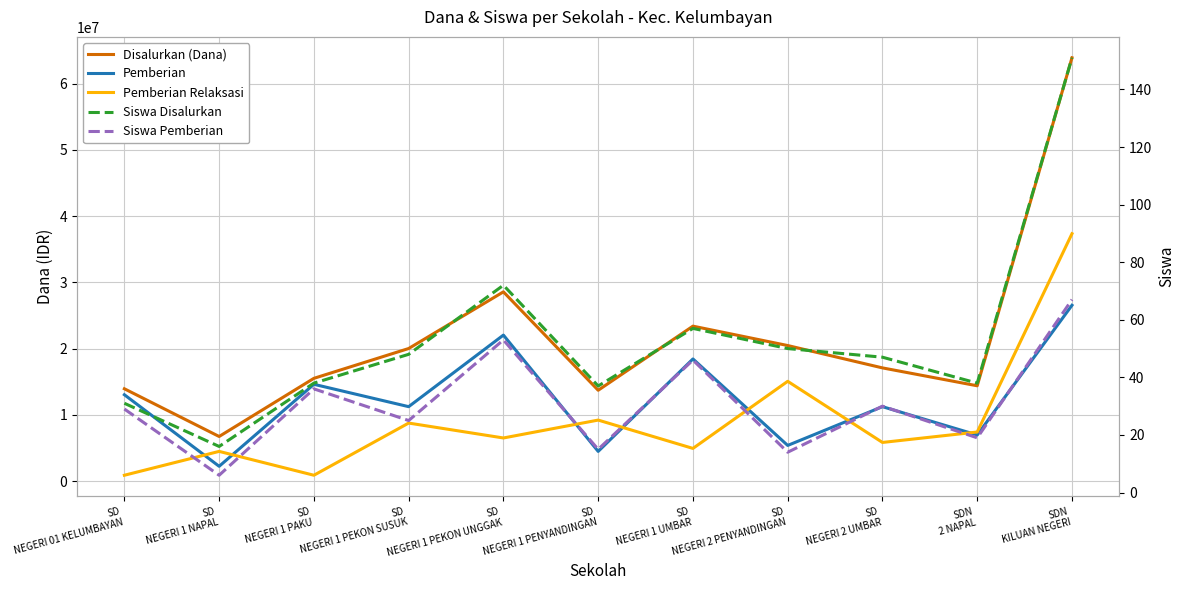

What is the average value of the Siswa Pemberian series?

31